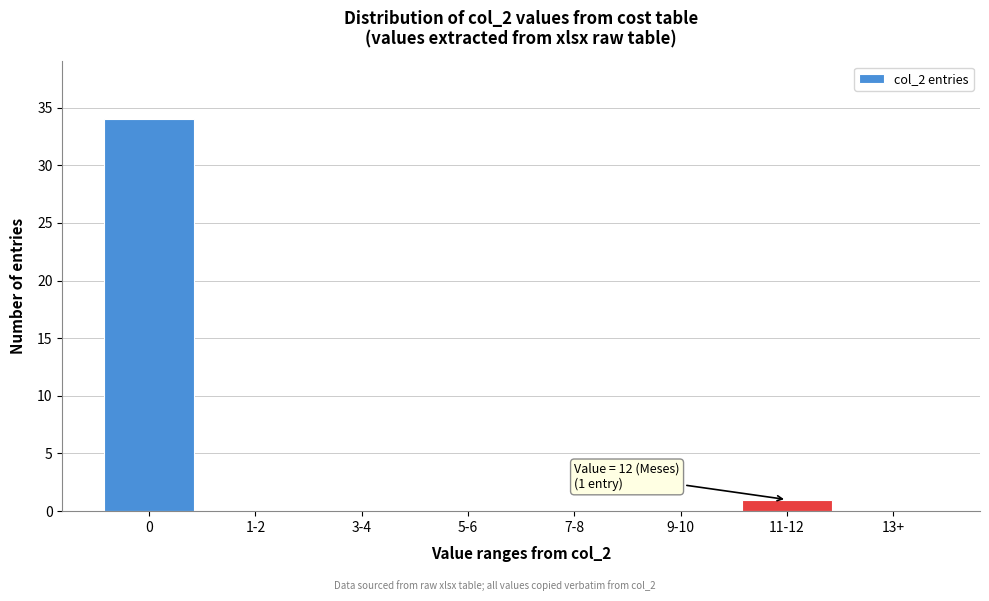

Reading right to left, transcribe all the data shown in this chart.

13+=0	11-12=1	9-10=0	7-8=0	5-6=0	3-4=0	1-2=0	0=34